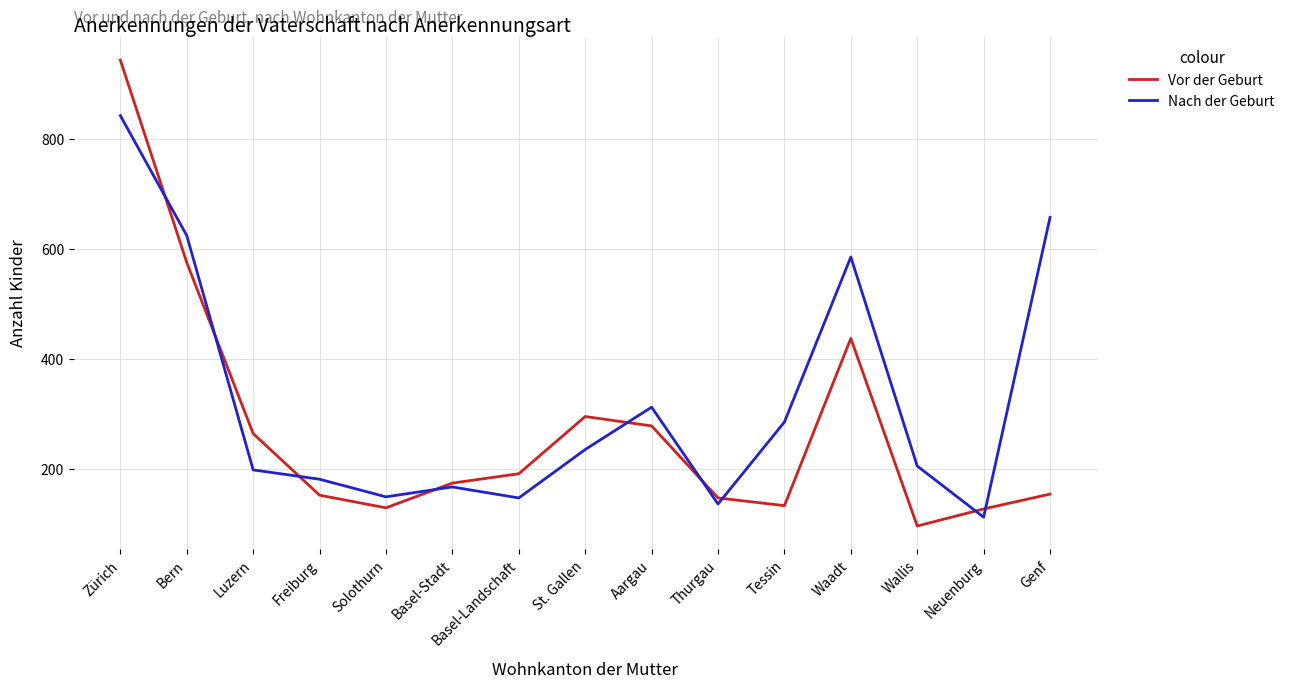

Which series has the widest spread of values?

Vor der Geburt